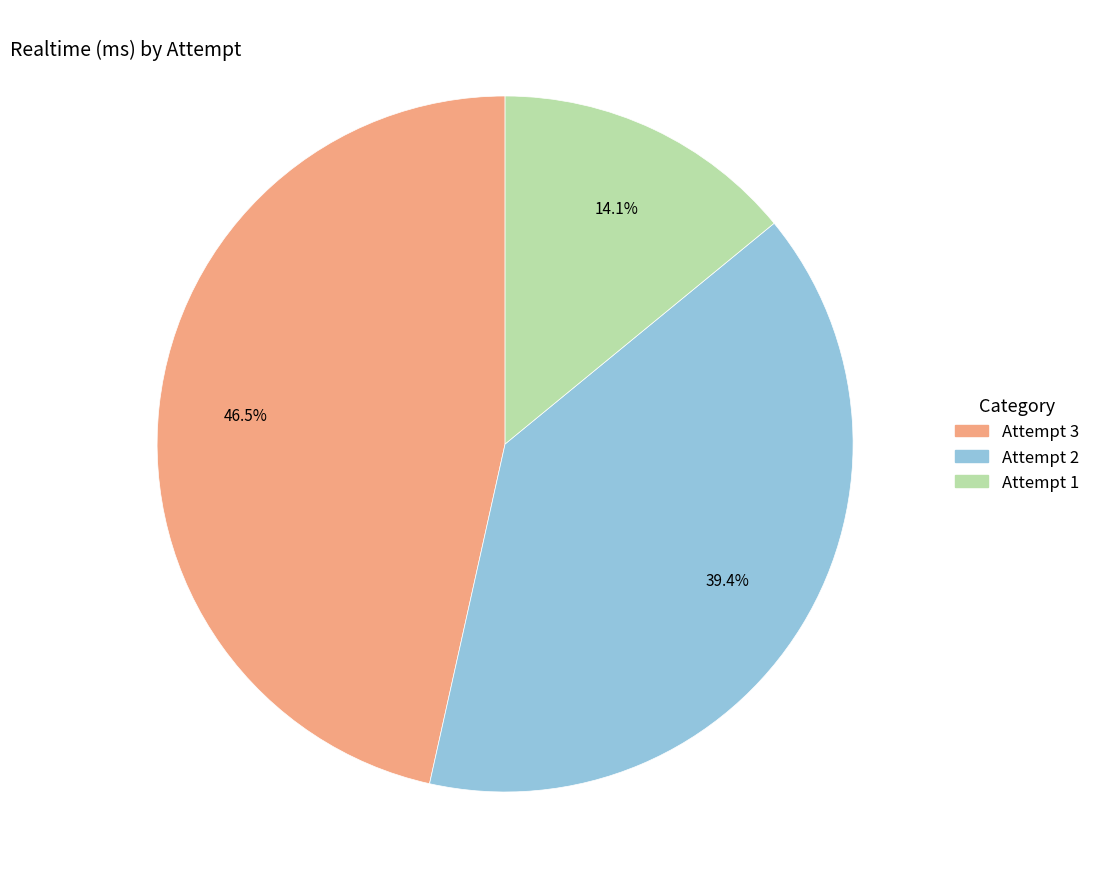

Count the number of slices in the pie.

3